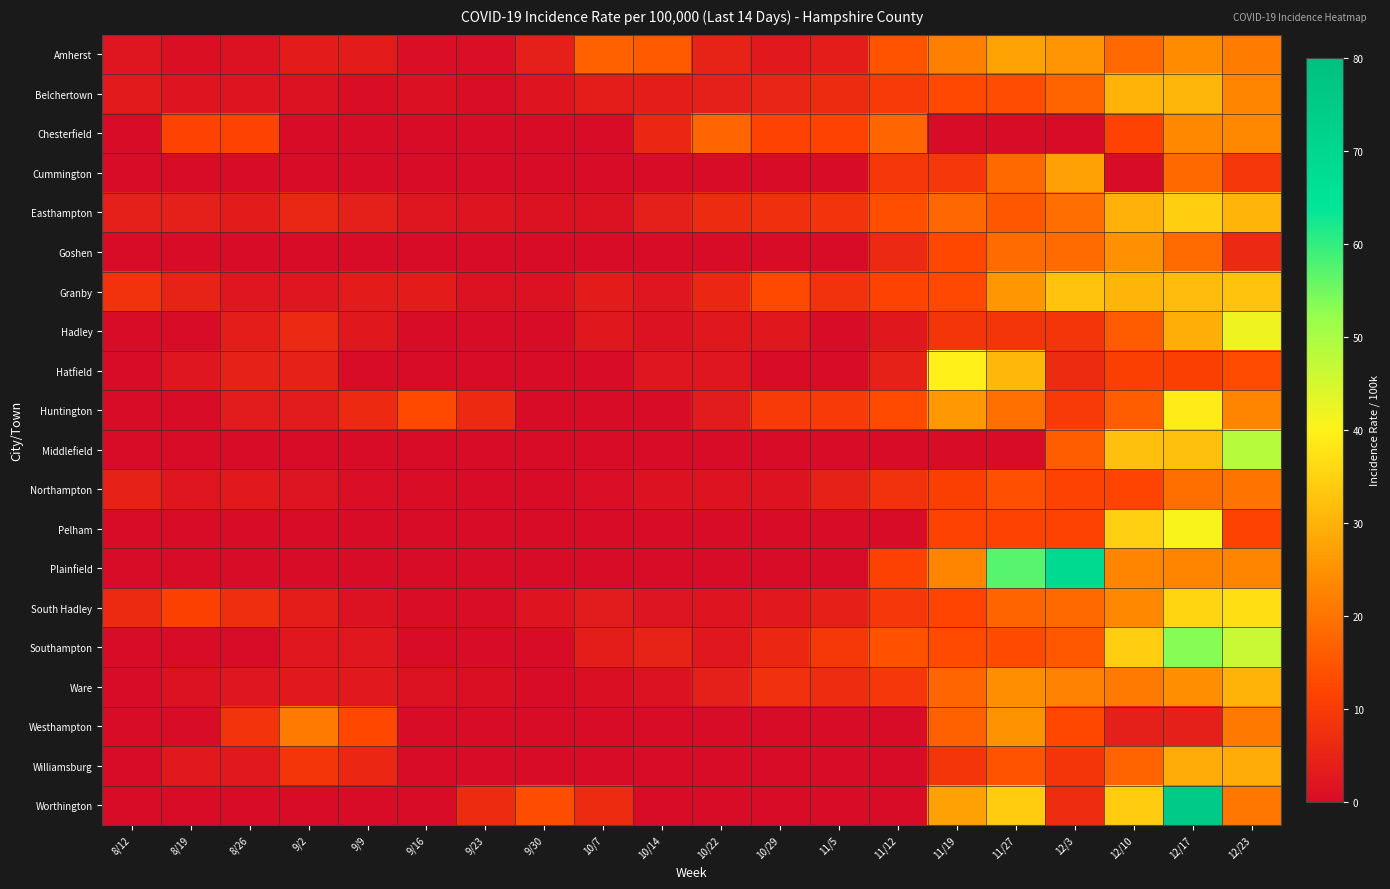

At how many categories does at least one series exceed 29?

6